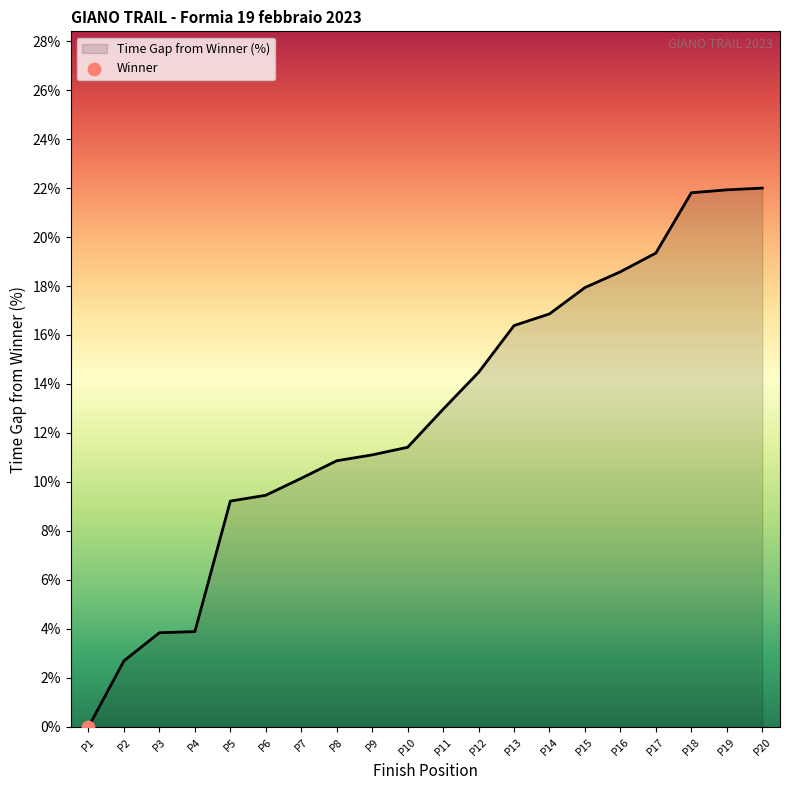

What is the change in value from P11 to P16?

+5.6